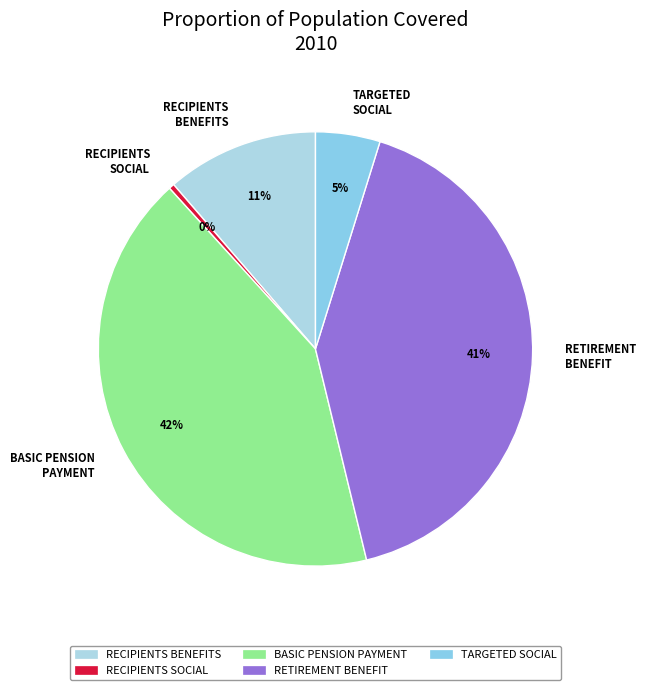

Which category has the smallest portion of the pie?

RECIPIENTS SOCIAL